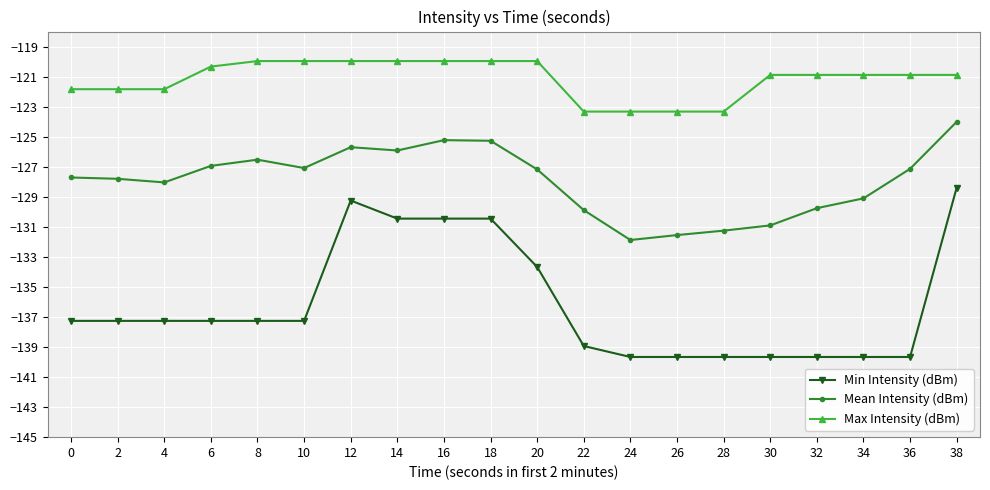

What is the sum of the Mean Intensity (dBm) values at 2 and 28?

-259.1